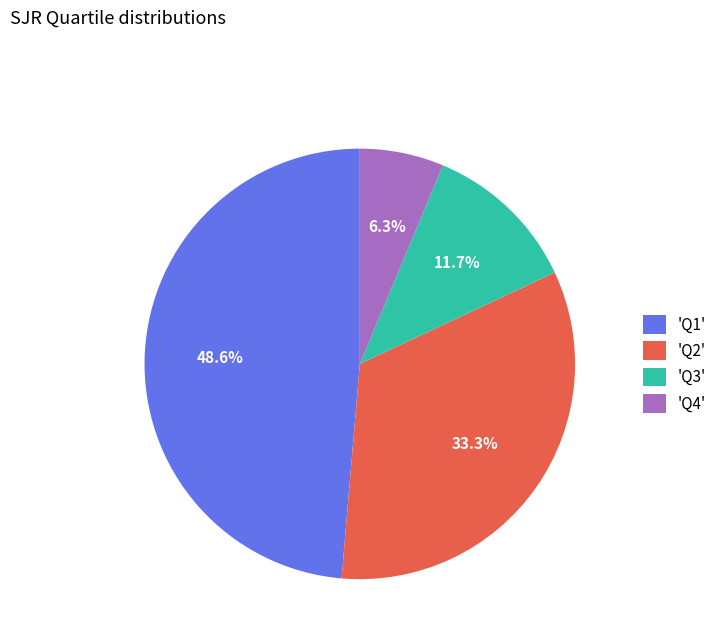

What portion of the pie excludes 'Q3'?

88.3%